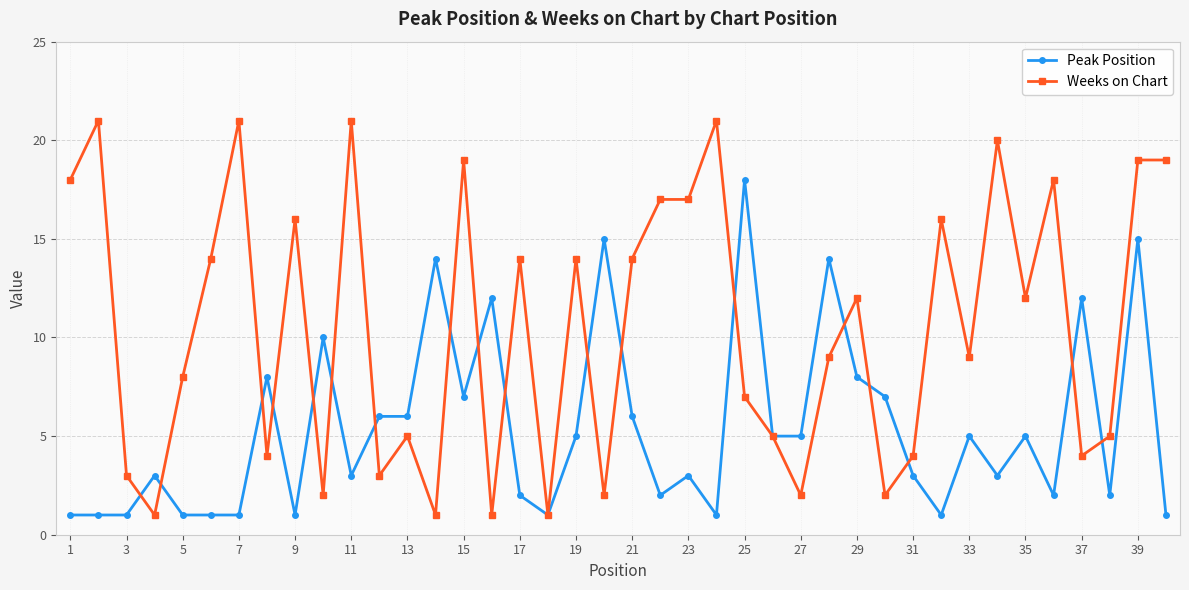

What is the minimum value for Peak Position?

1